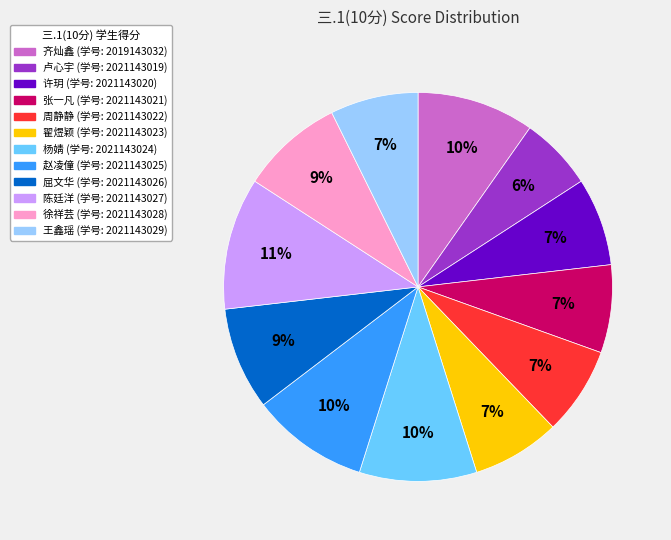

To the nearest percent, what is the average slice percentage?

8%